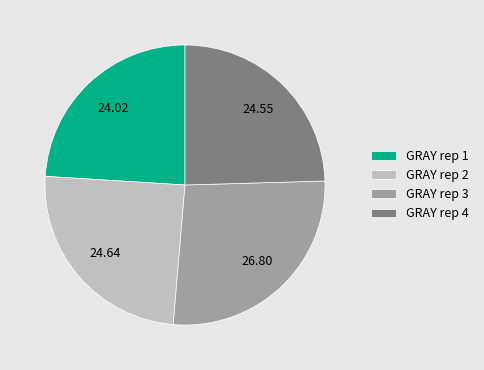

Which slice is the largest?

GRAY rep 3